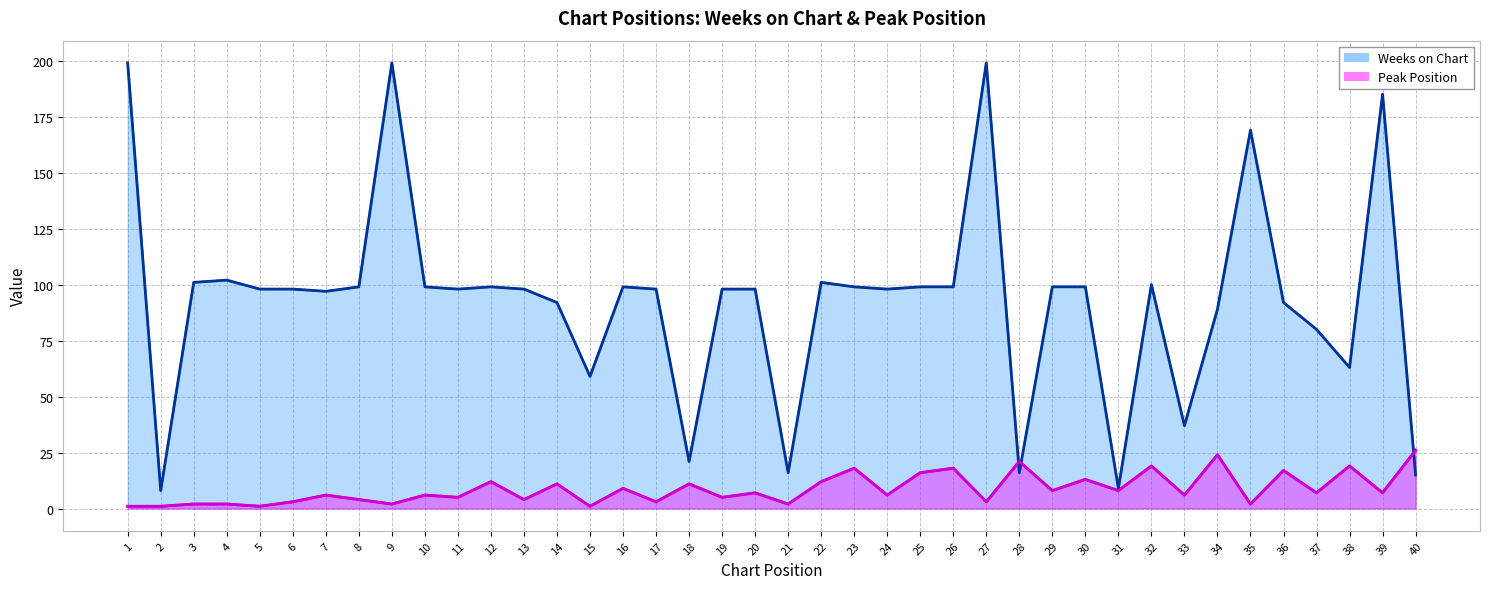

At 10, list the series in order from smallest to largest.

Peak Position, Weeks on Chart